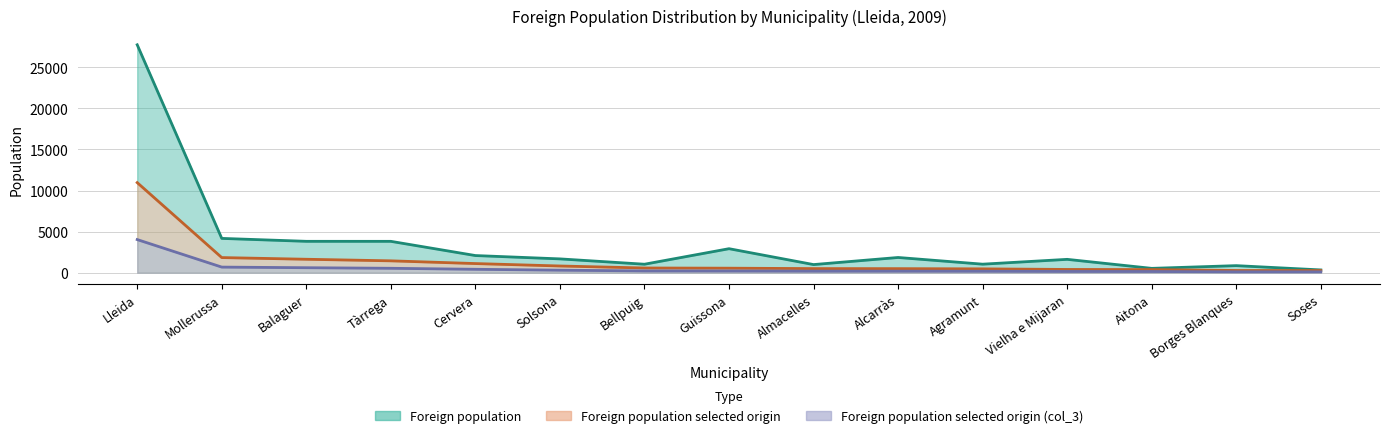

True or false: Foreign population has a value of 850 at Borges Blanques.

True